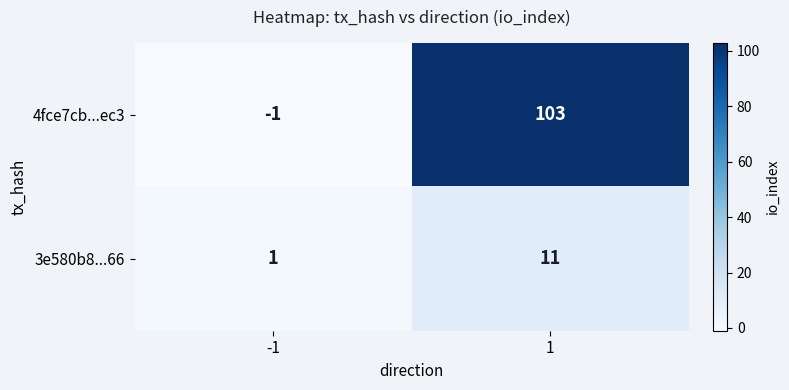

Reading left to right, what are all the values shown in this chart?

4fce7cb...ec3: -1=-1	1=103
3e580b8...66: -1=1	1=11